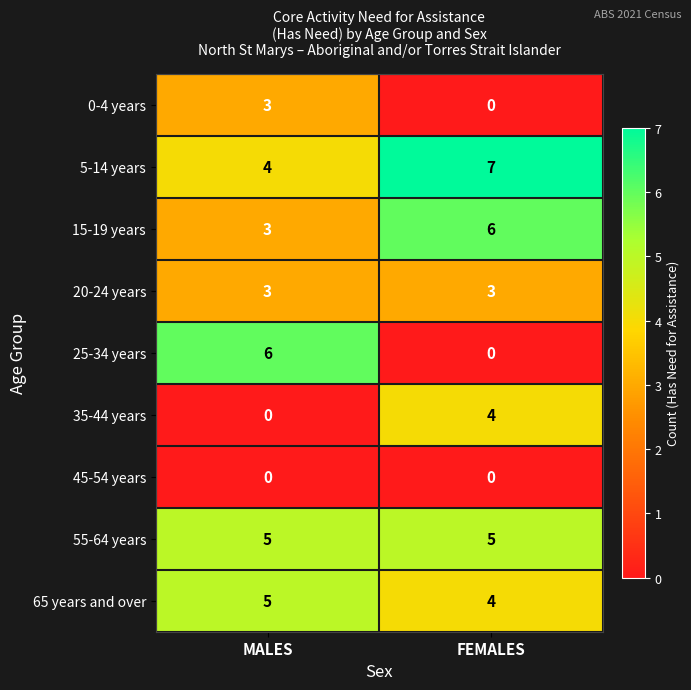

What is the difference between the highest and lowest values at MALES?

6